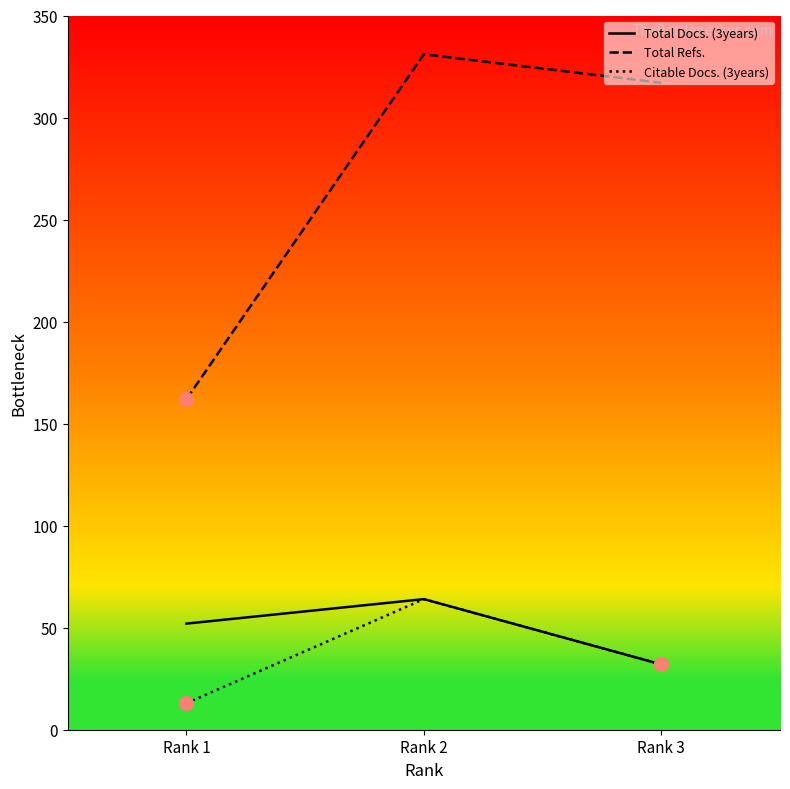

What is the minimum value for Total Docs. (3years)?

32